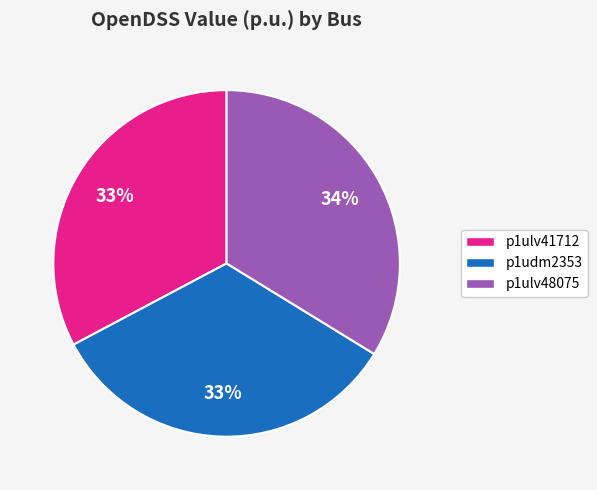

Is there a majority slice in this chart?

No